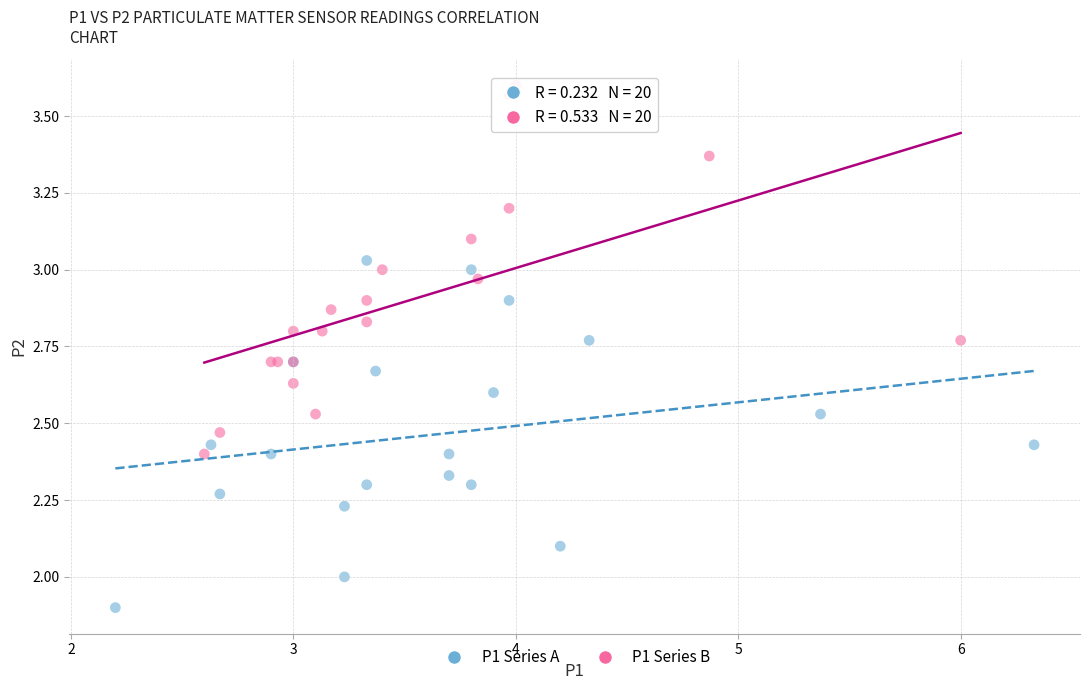

Which series contains the highest Y value?

P1 Series B